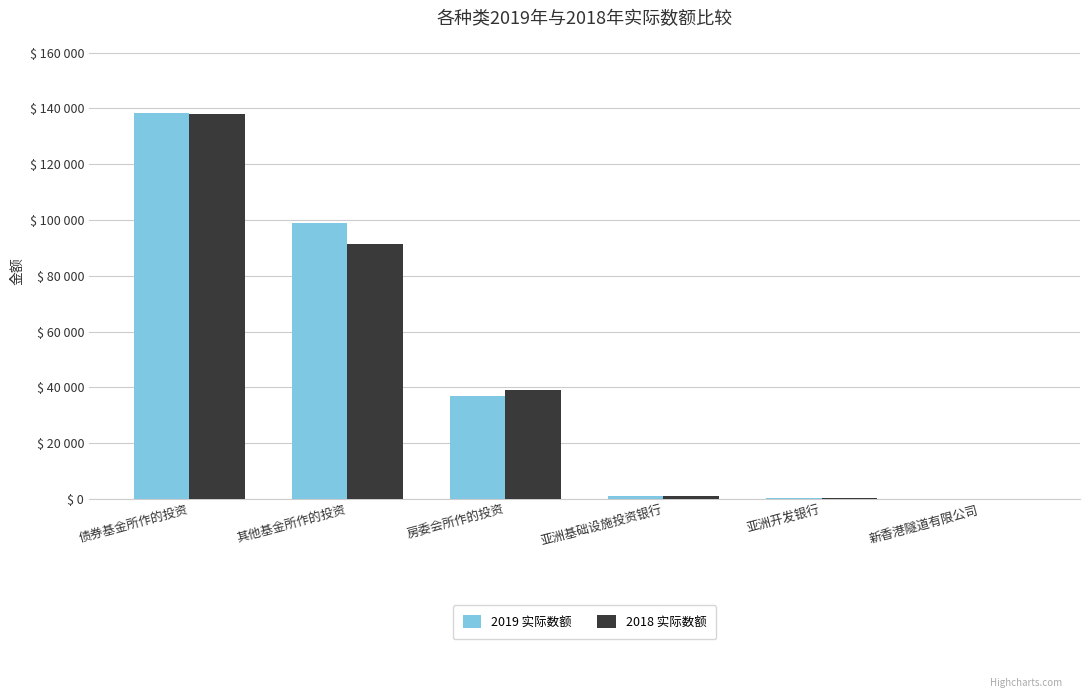

Is the value of 2018 实际数额 at 亚洲基础设施投资银行 greater than the value of 2019 实际数额 at 债券基金所作的投资?

No